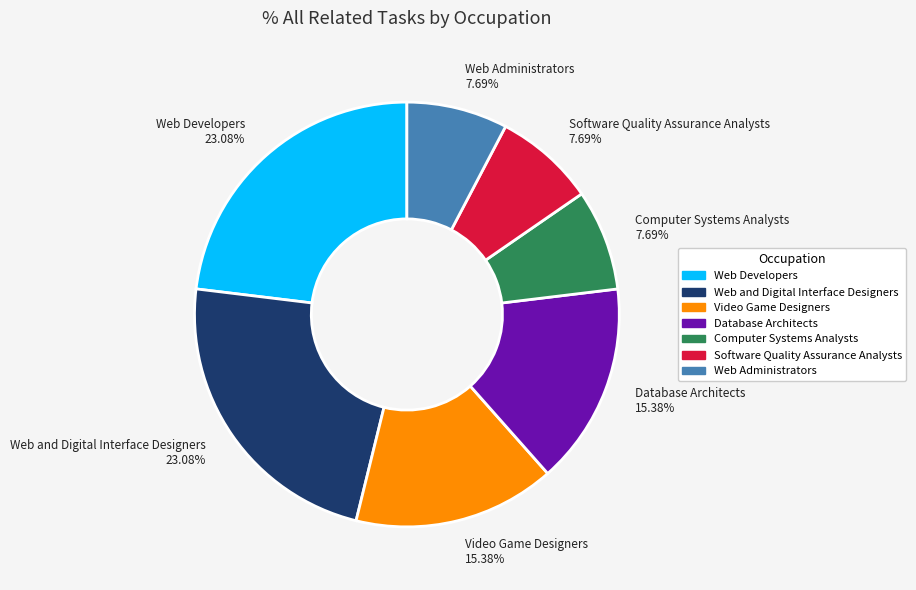

What is the ratio of the value at Video Game Designers to the value at Database Architects?

1.0